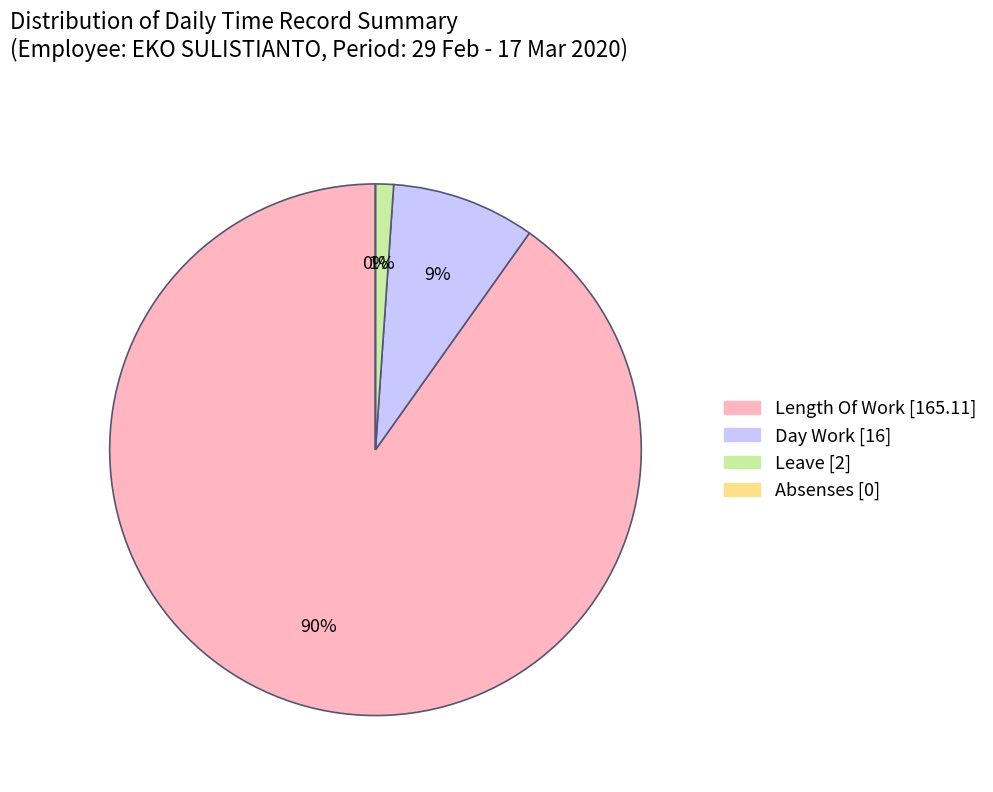

Which slice is the smallest?

Absenses